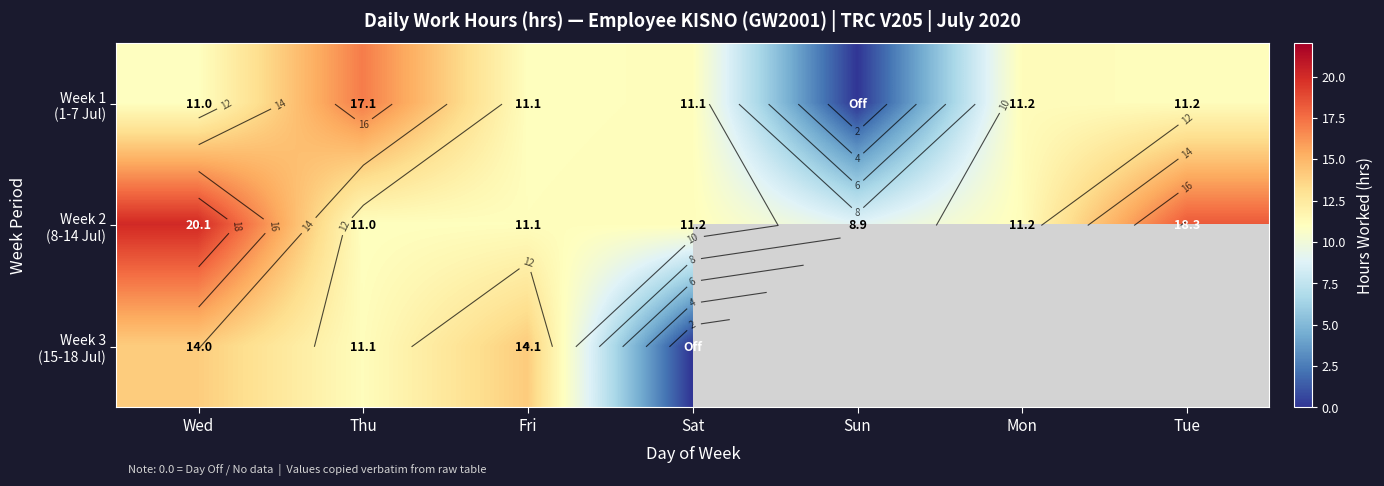

How many data points in Week 2 (8-14 Jul) are less than 11?

2